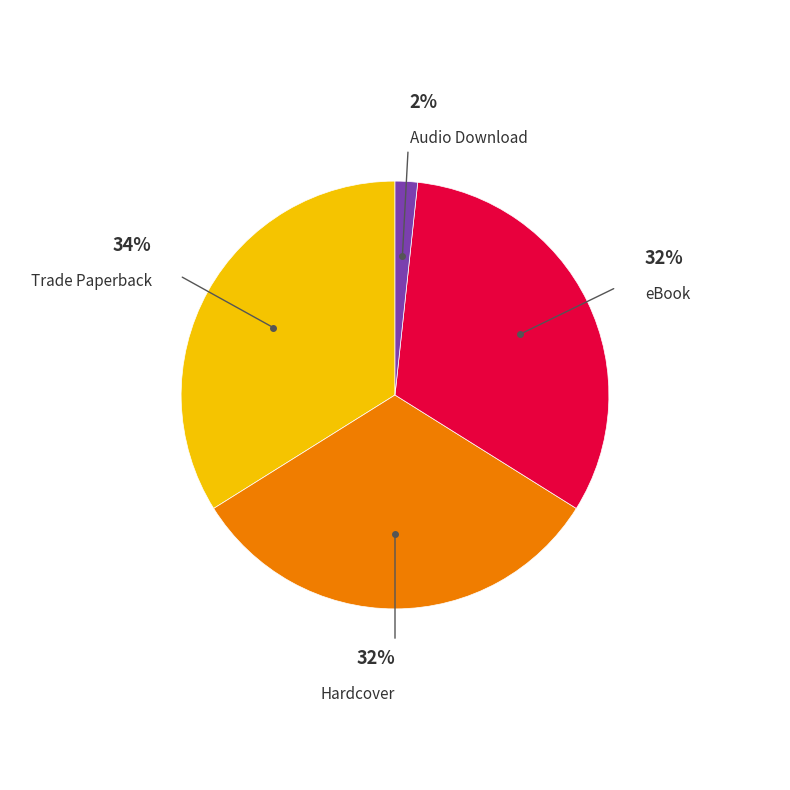

Is there any slice that represents more than half of the pie?

No